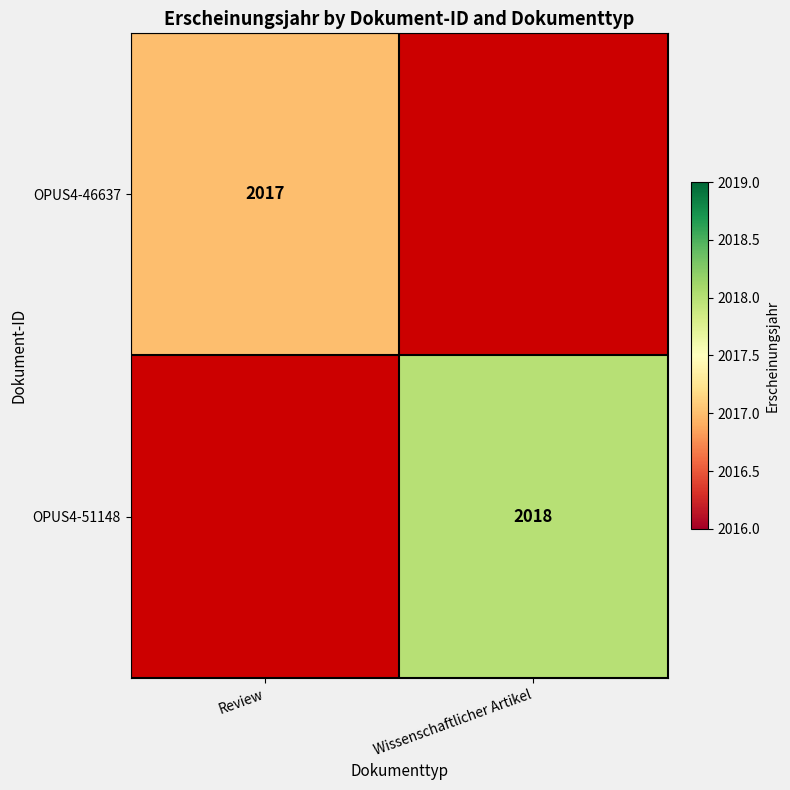

Is the value of OPUS4-46637 at Review greater than the value of OPUS4-51148 at Wissenschaftlicher Artikel?

No